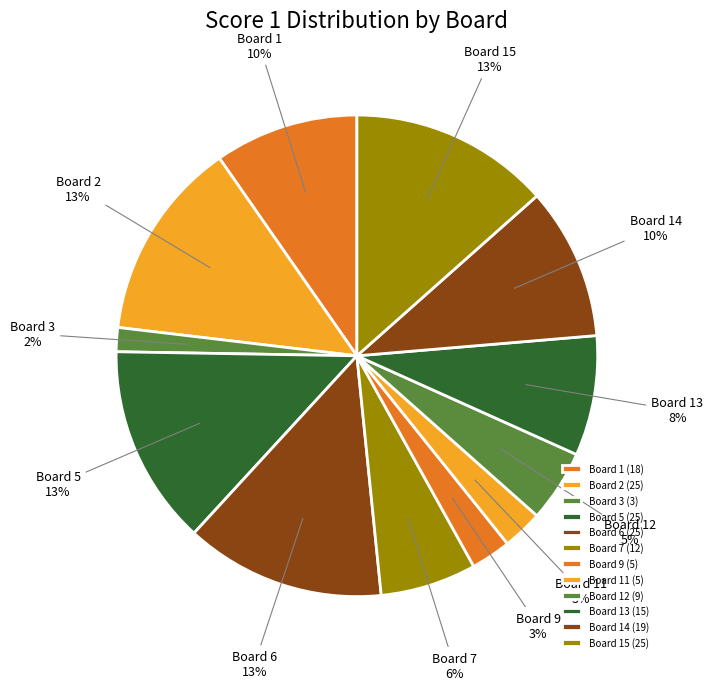

Does Board 14 (19) represent more than half of the total?

No